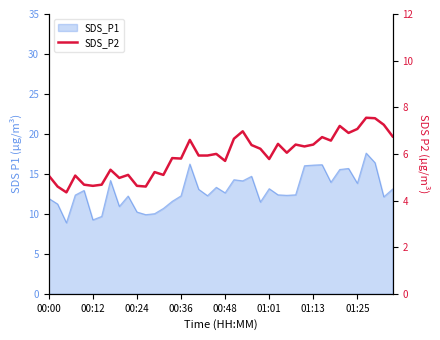

What is the average value?

5.9